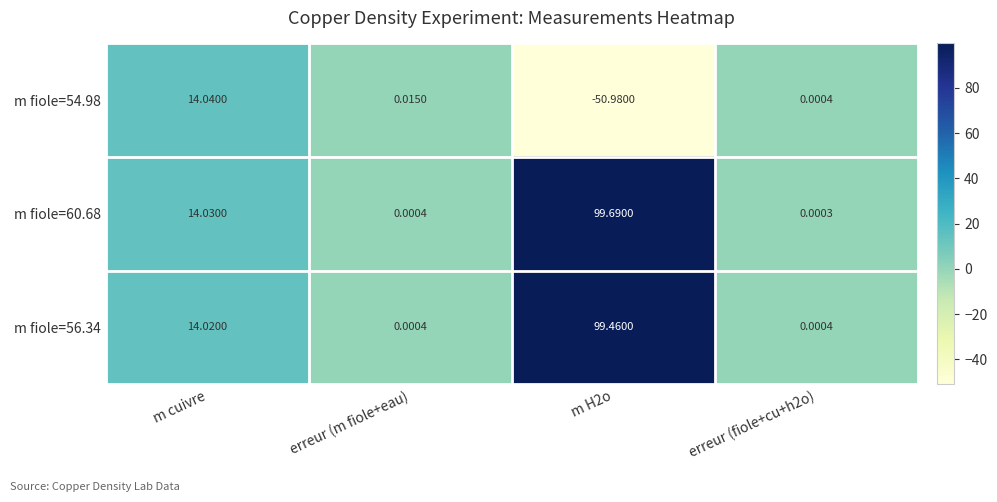

Which series has the largest total across all categories?

m fiole=60.68